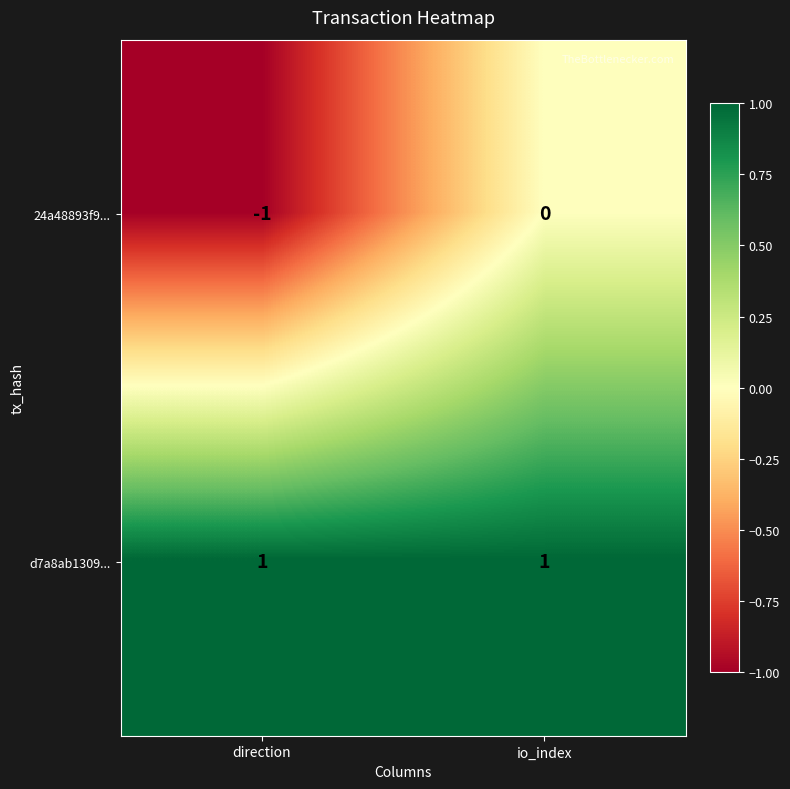

At which label does 24a48893f9... reach its minimum?

direction